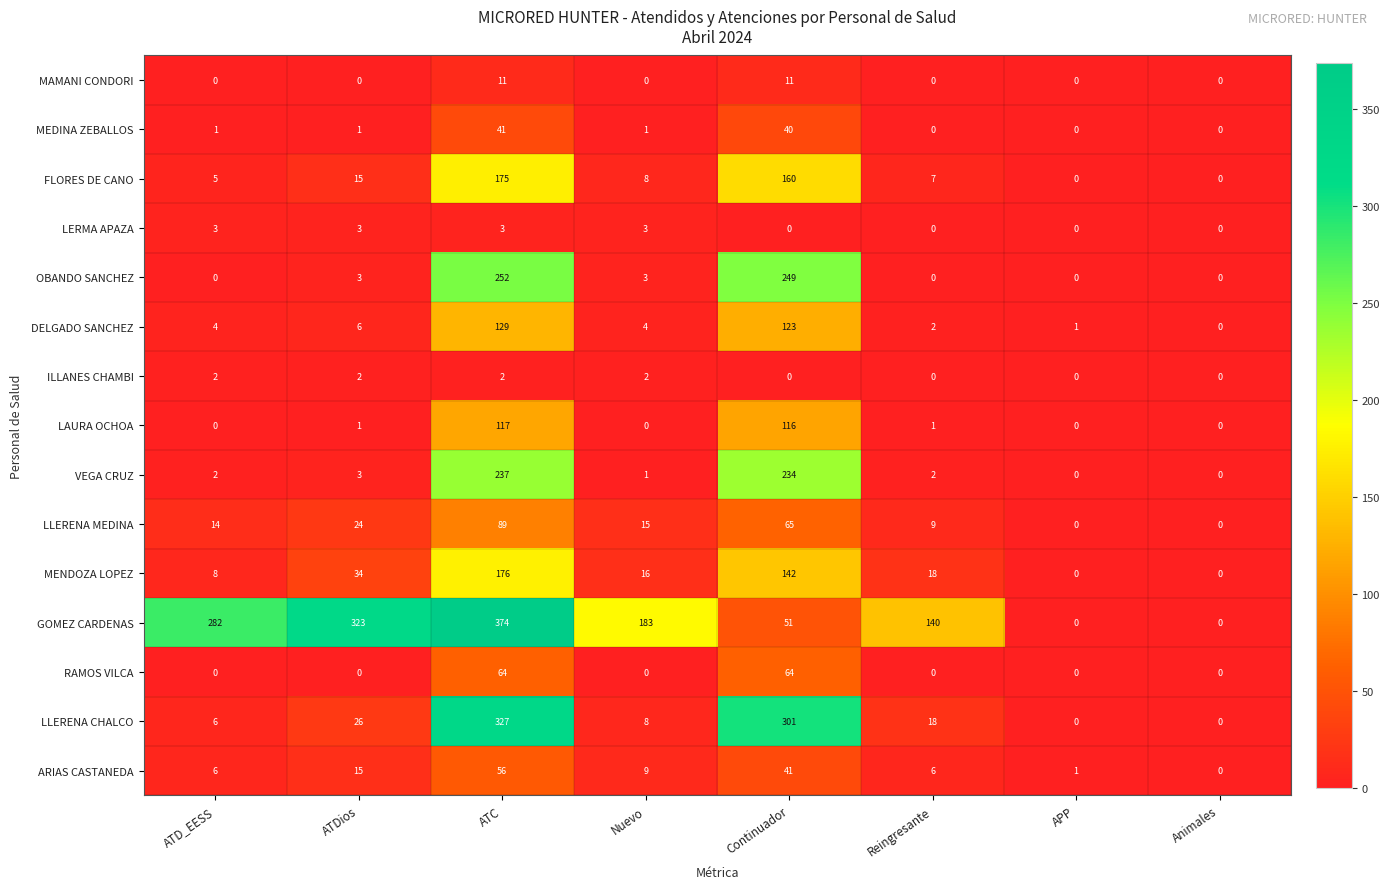

Between ATC and APP, which series saw the biggest shift?

GOMEZ CARDENAS